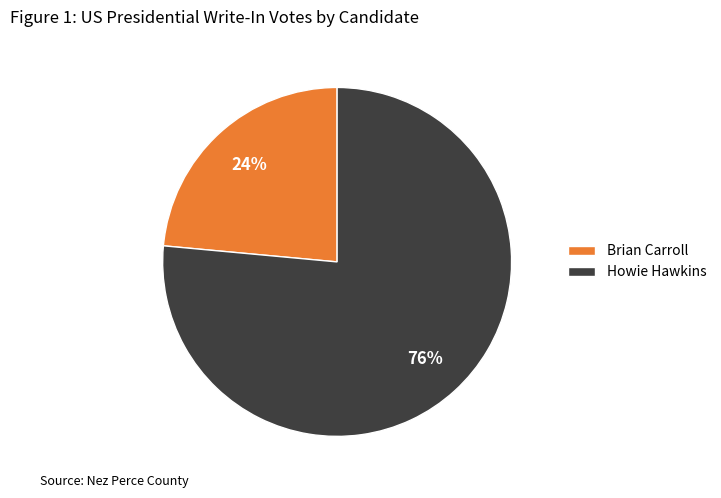

Is it true that Brian Carroll is 36% of the pie?

False